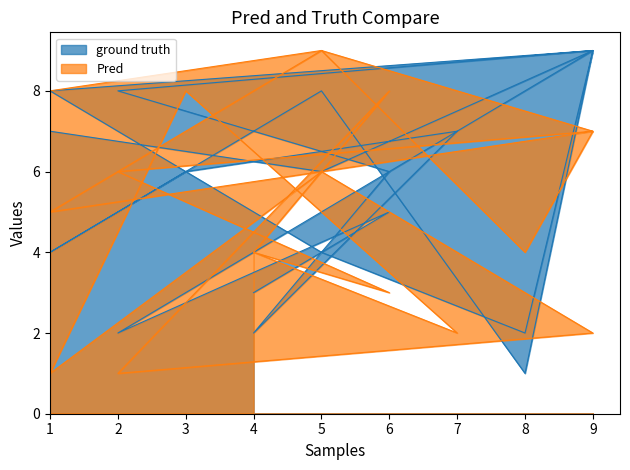

What is the approximate value of Pred at 9?

7